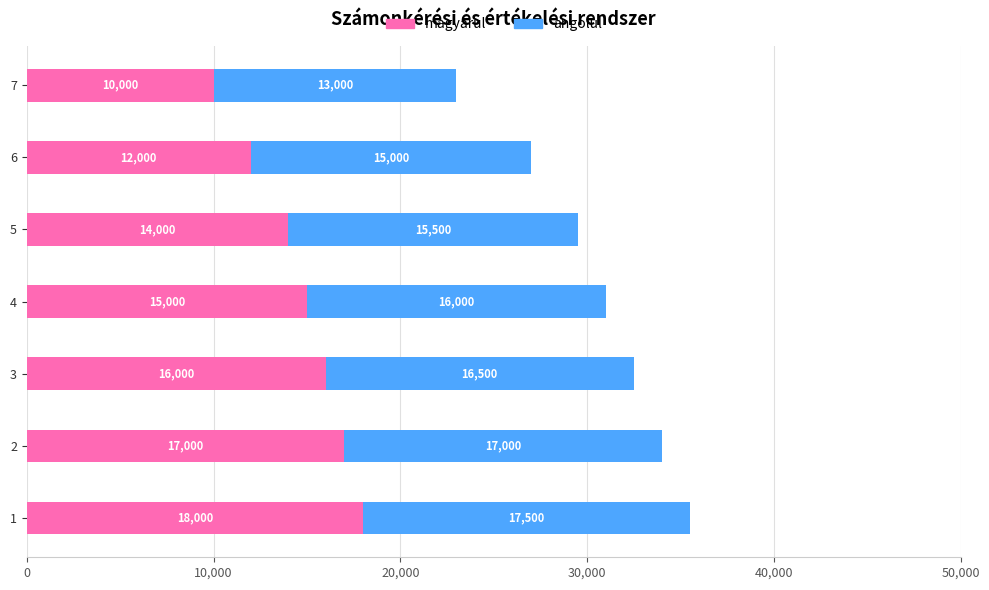

What is the highest value of the magyarul series?

18000